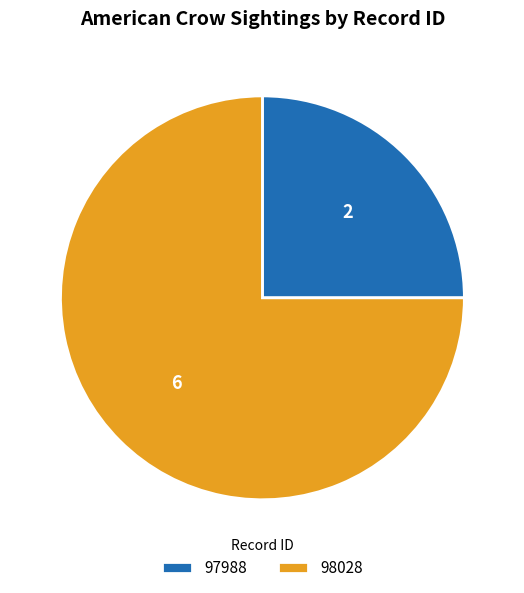

What is the smallest slice in the pie chart?

97988